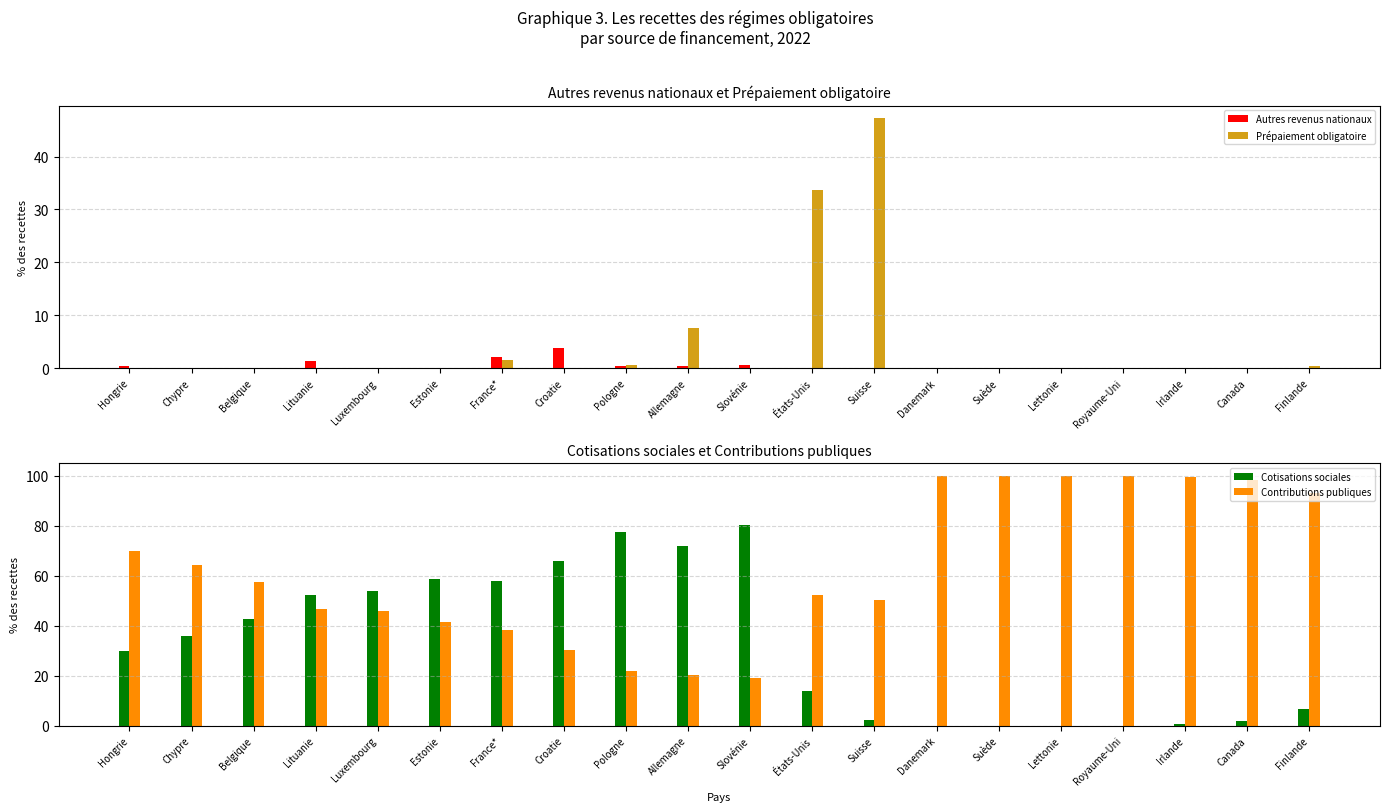

At which label does Cotisations sociales first exceed 35?

Chypre